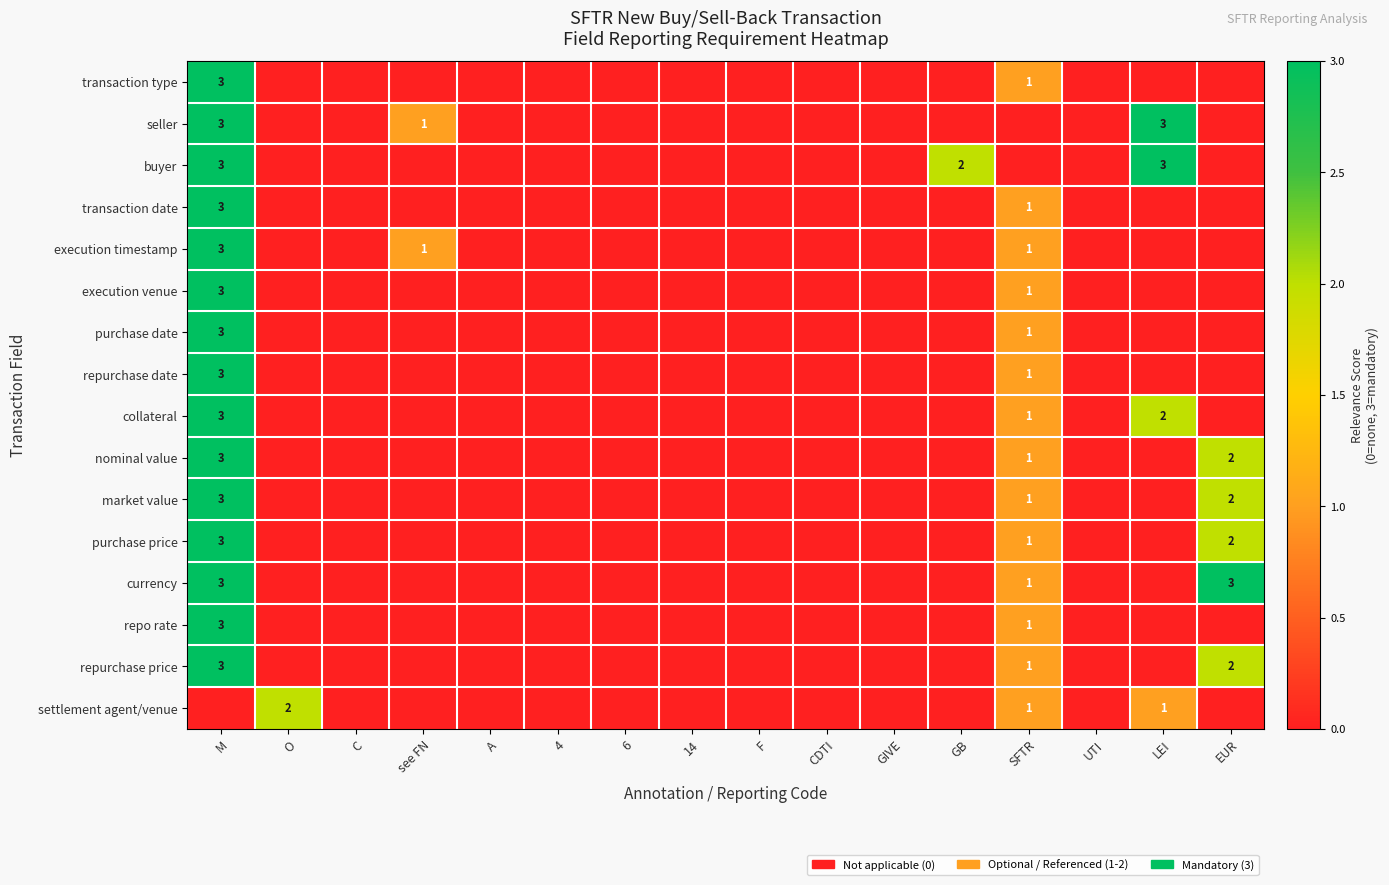

The value of transaction type at M is 3. True or false?

True